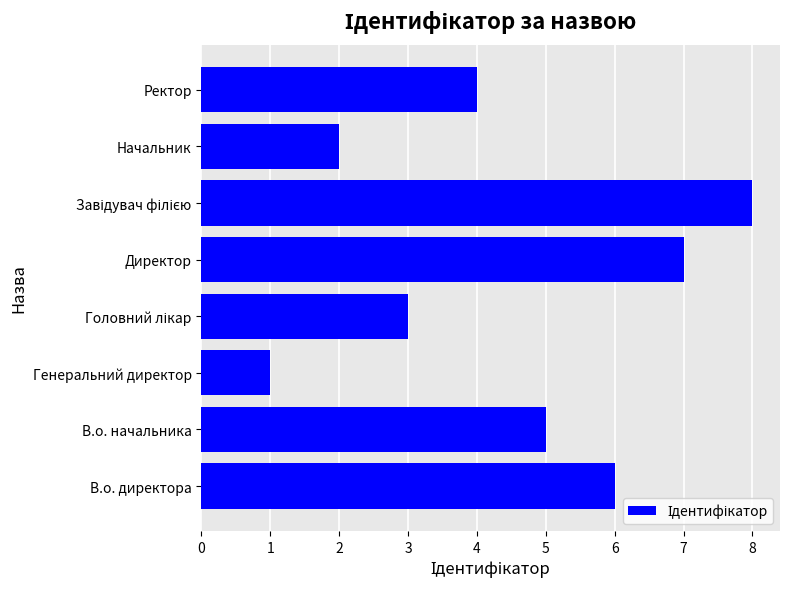

At which label is the value closest to 4?

Ректор